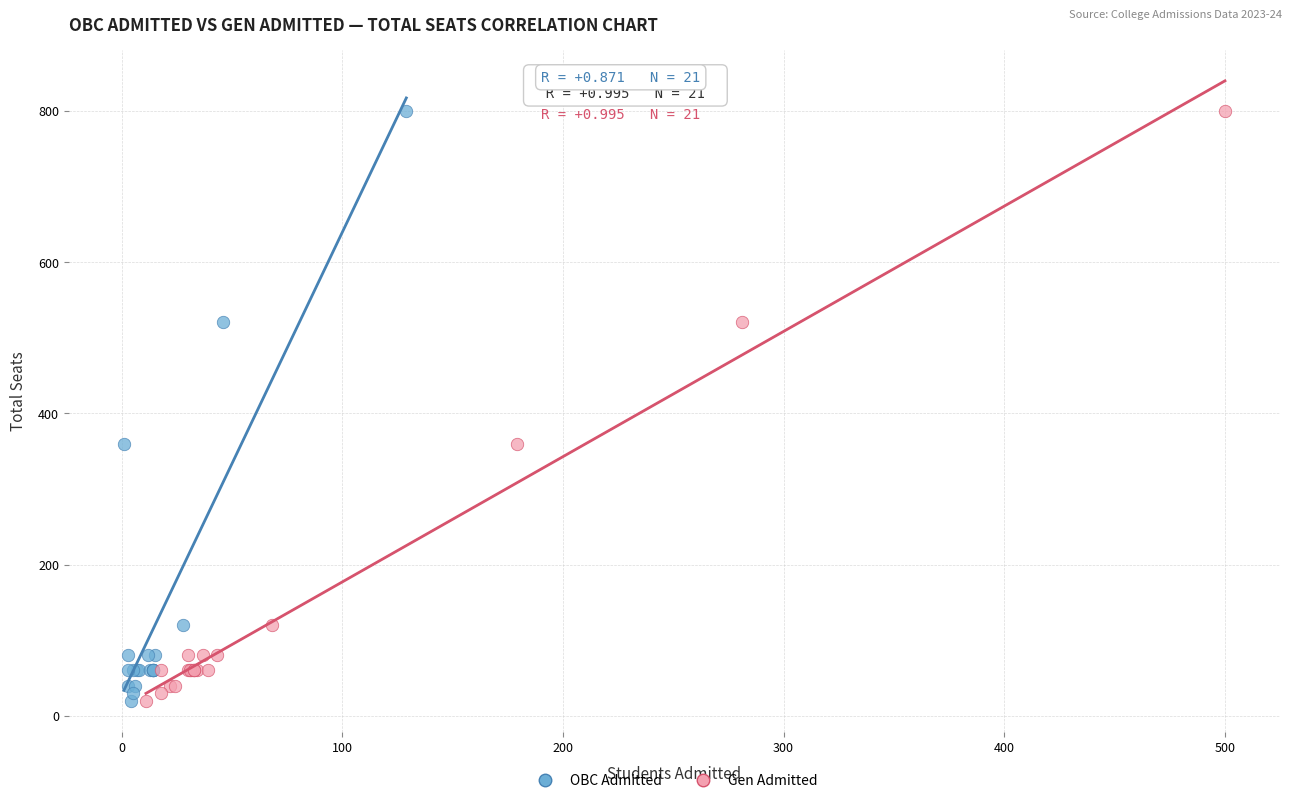

What are all the series names shown in the legend?

OBC Admitted, Gen Admitted